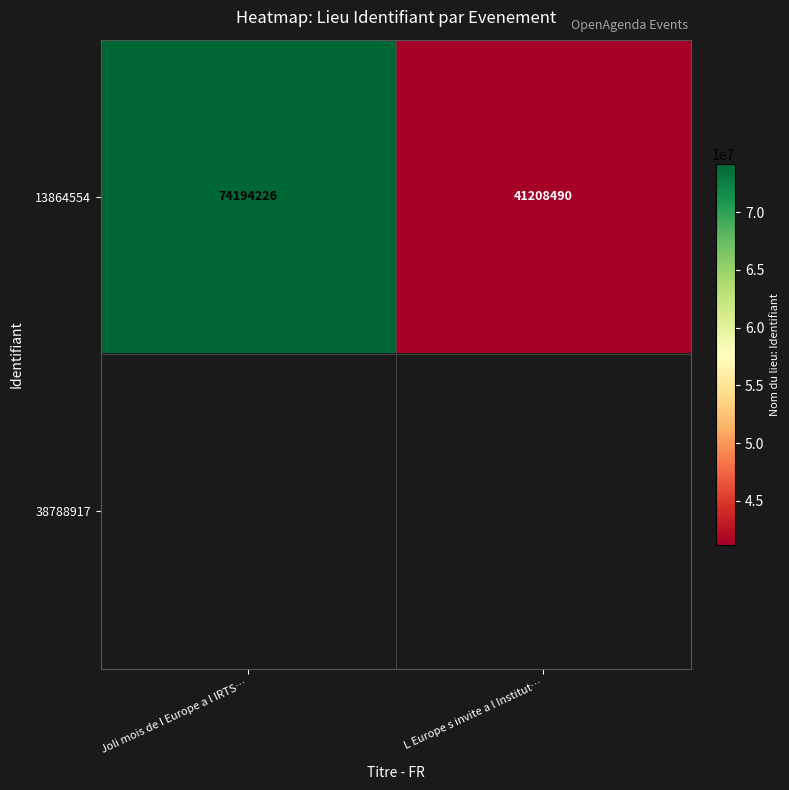

What is the average value of the 13864554 series?

57701358